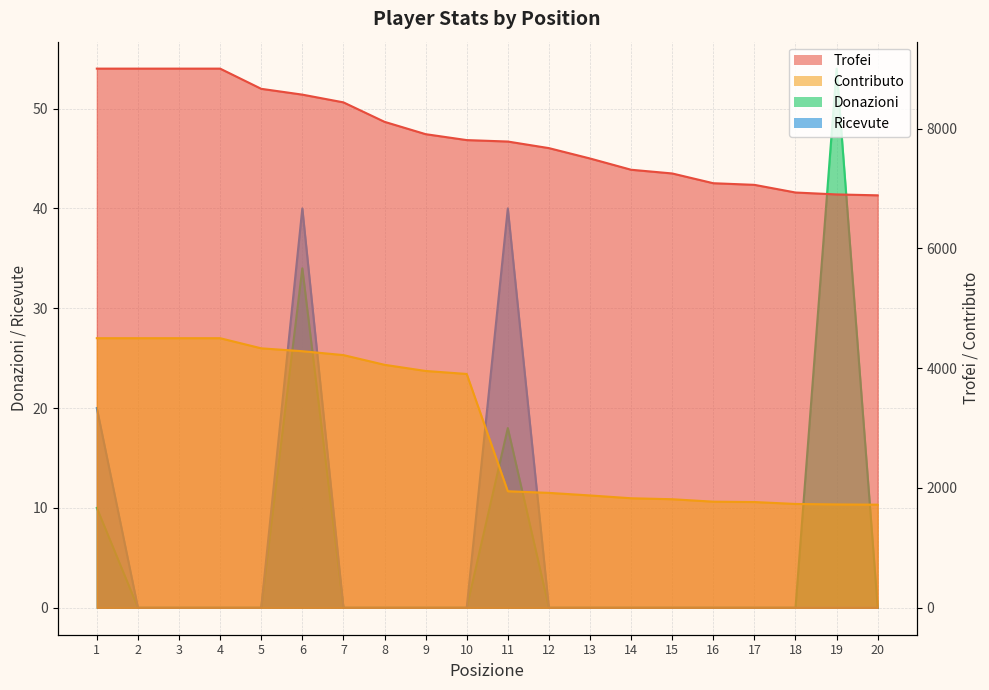

What is the approximate value of Contributo at 1, to the nearest 10?

4500